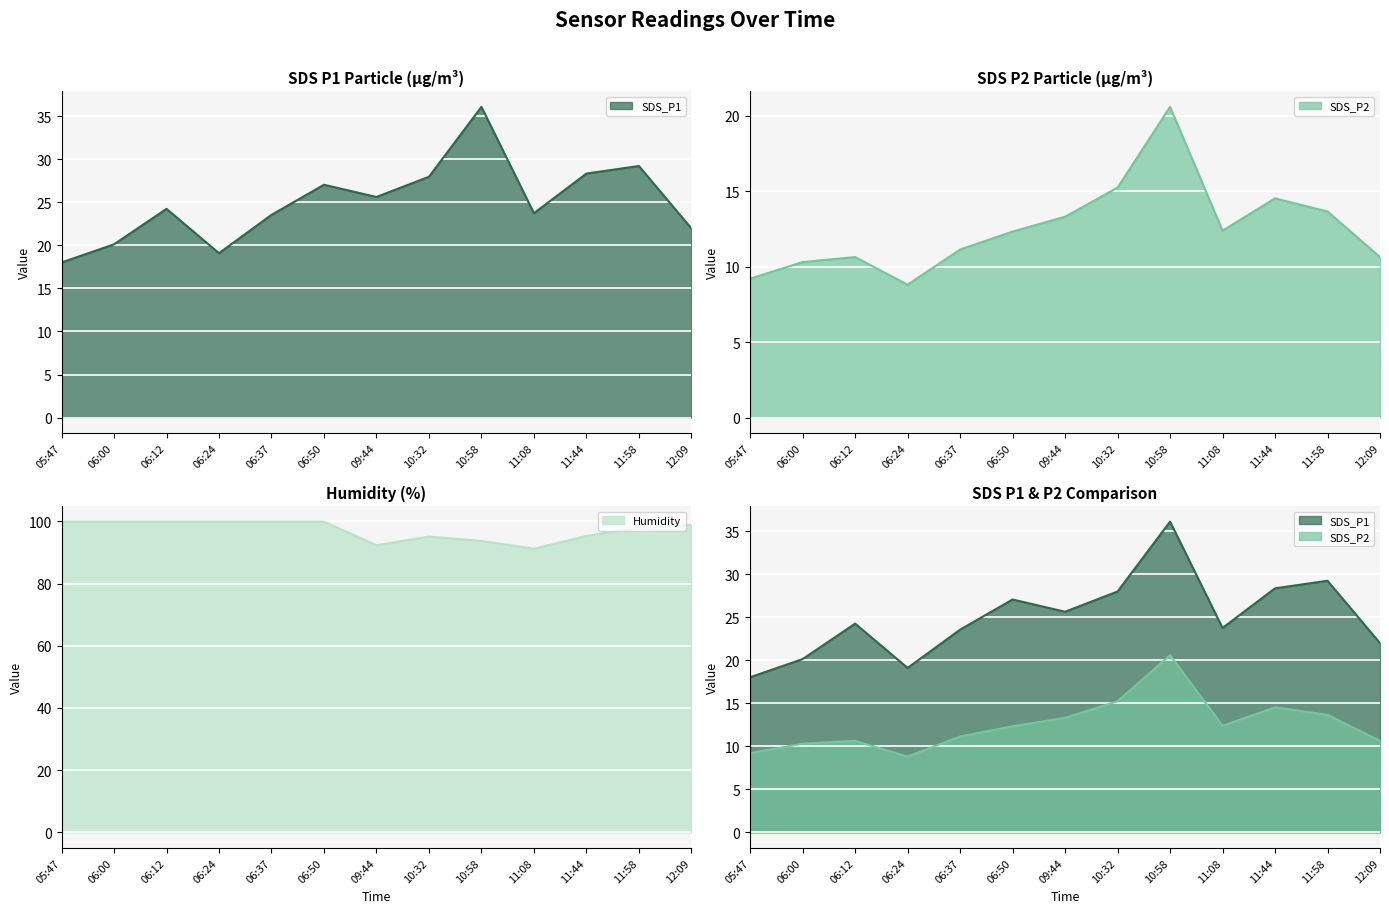

Rank the categories by SDS_P1 value from lowest to highest.

05:47, 06:24, 06:00, 12:09, 06:37, 11:08, 06:12, 09:44, 06:50, 10:32, 11:44, 11:58, 10:58